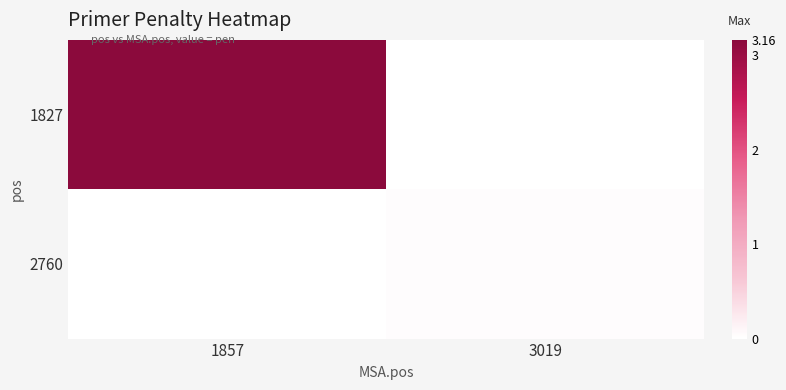

What is the difference between the highest and lowest values at 1857?

3.2